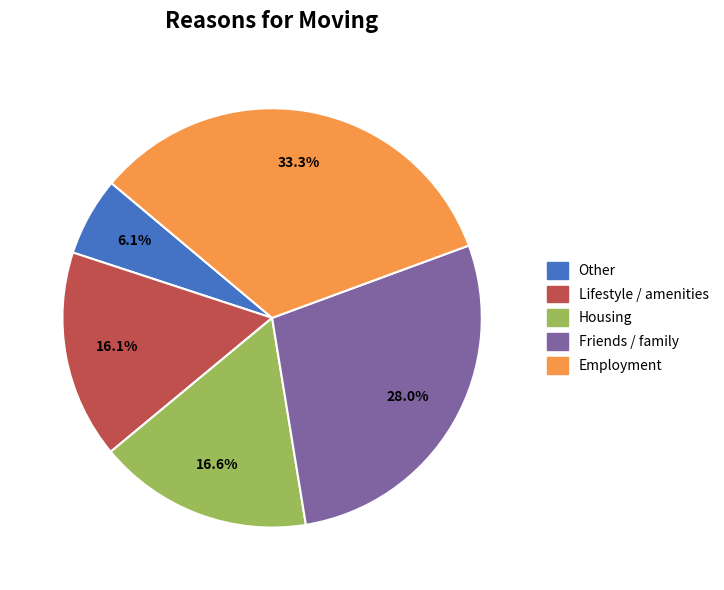

How many segments does this pie chart have?

5